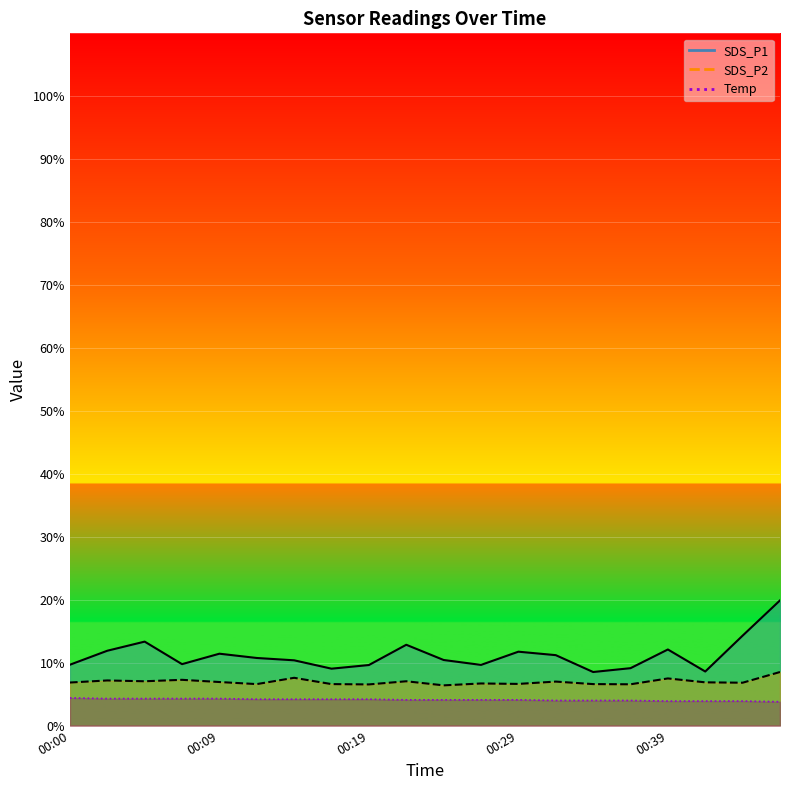

Where does the Temp series first go above 4?

00:00